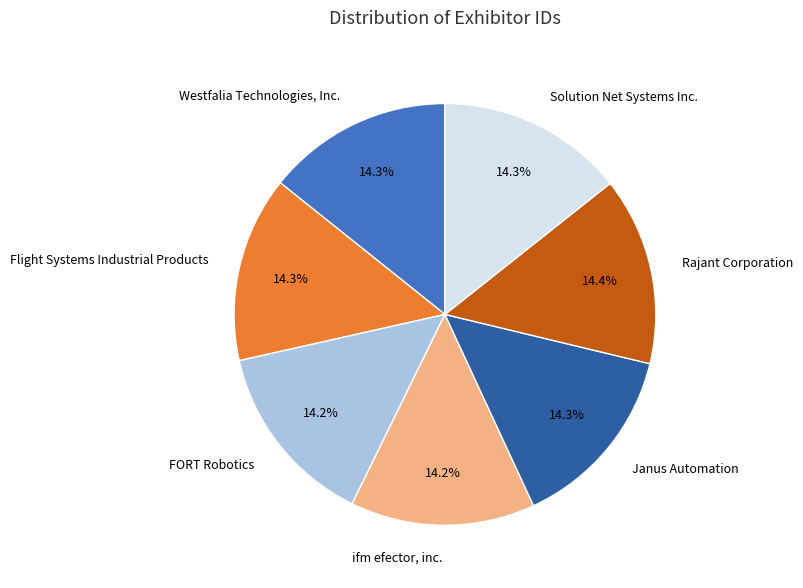

Is there a majority slice in this chart?

No